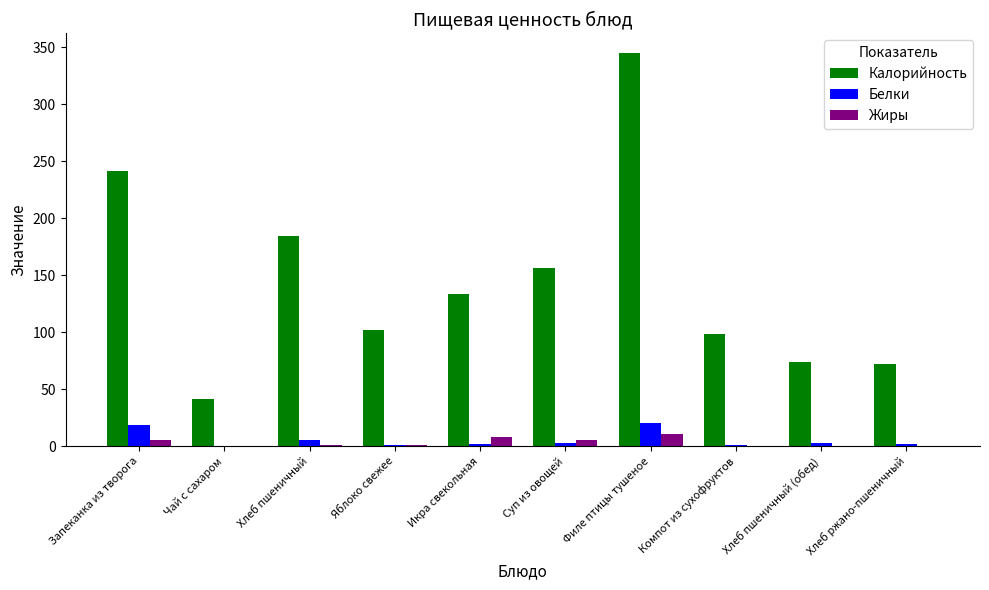

Are the bars grouped side by side (vs. stacked)?

Yes